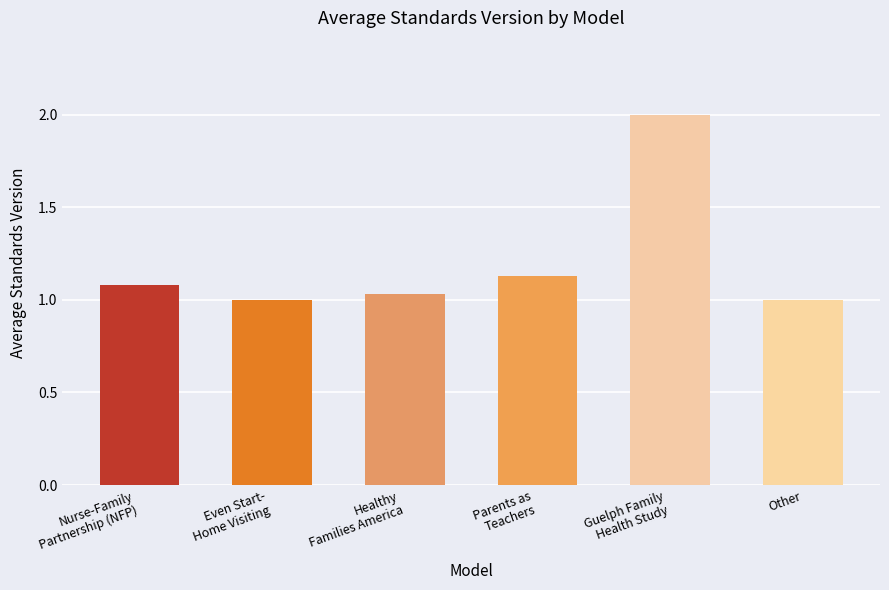

Which has a higher value, Nurse-Family
Partnership (NFP) or Guelph Family
Health Study?

Guelph Family
Health Study